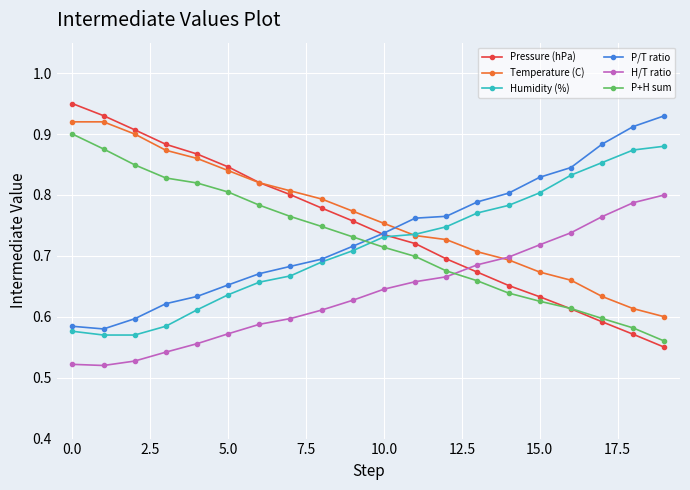

At how many categories does at least one series exceed 0?

20